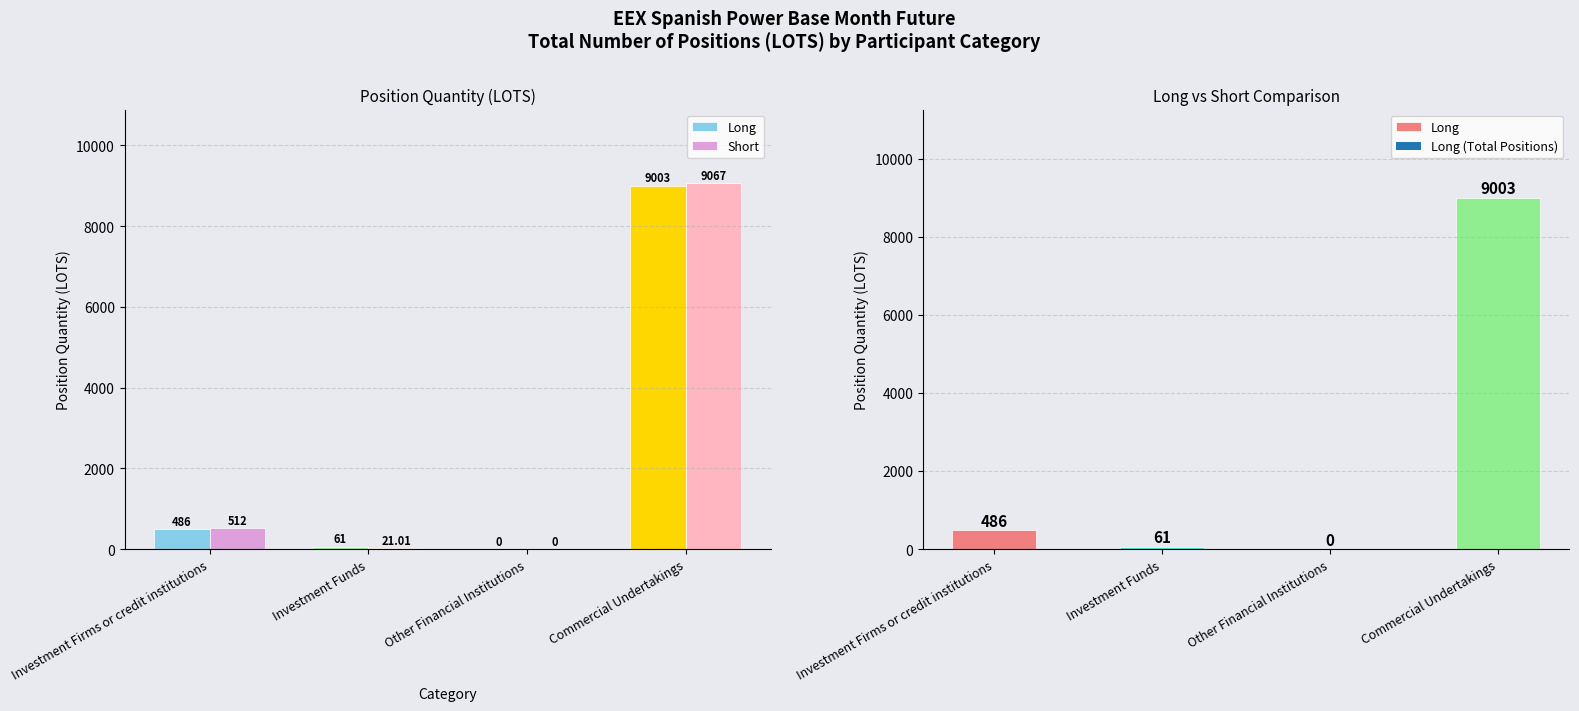

At which label does Long reach its peak?

Commercial Undertakings